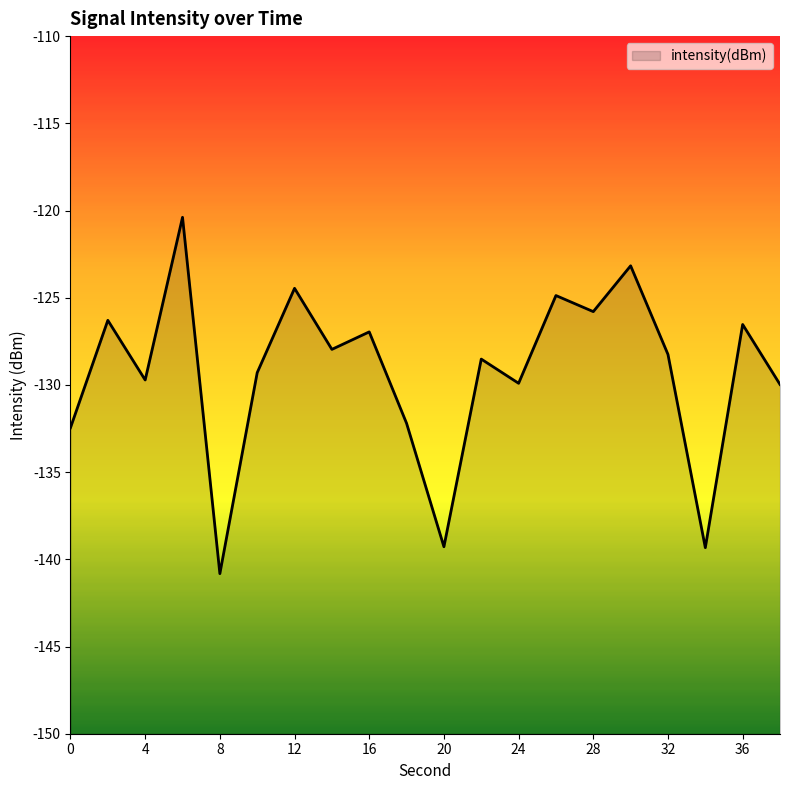

What is the greatest value displayed?

-120.4